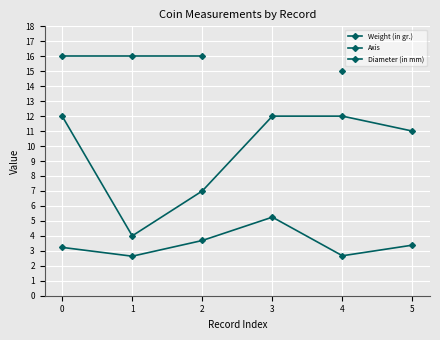

Between 2 and 1, which is larger?

2